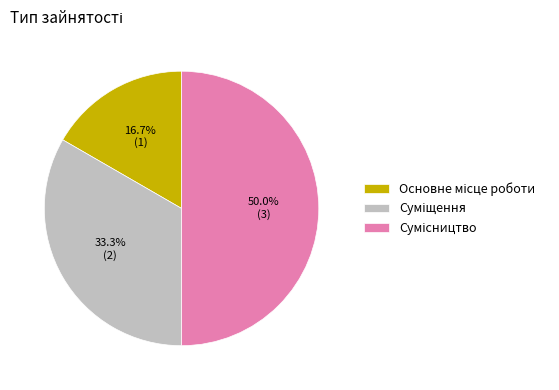

Rank the categories by value from highest to lowest.

Сумісництво, Суміщення, Основне місце роботи